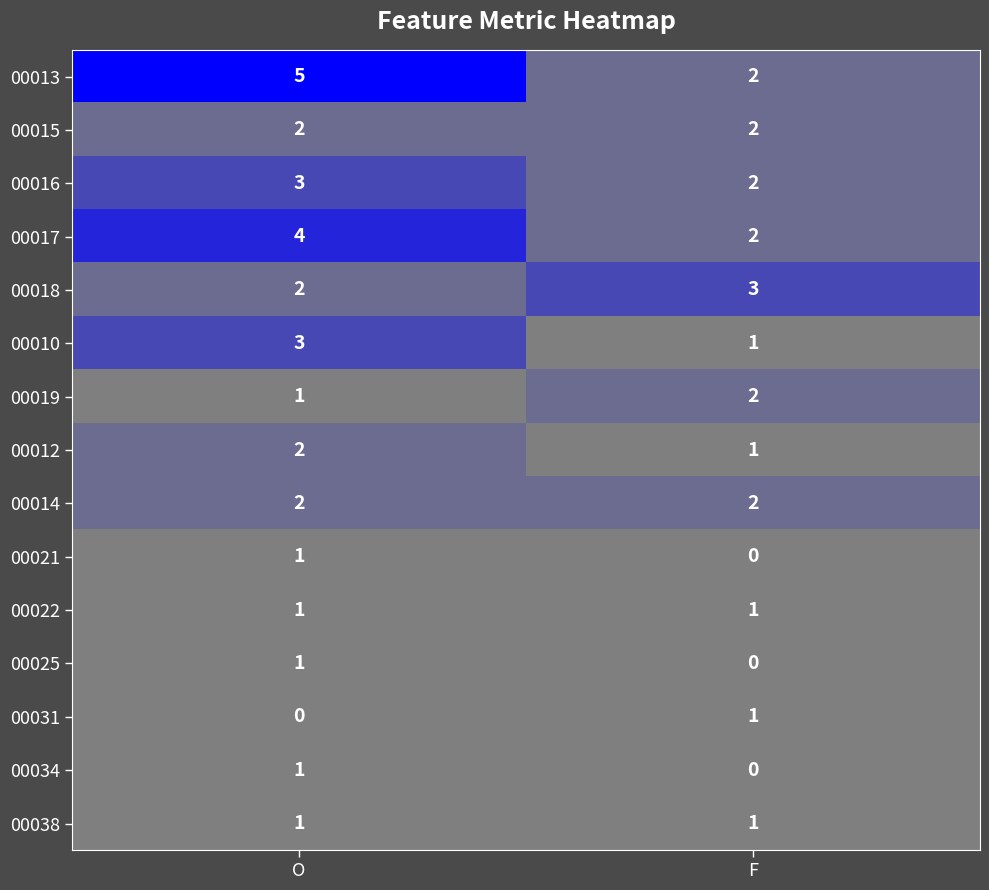

What is the sum of all 00014 values?

4